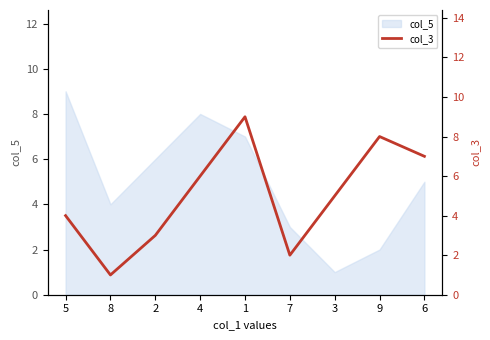

List the labels in order of col_5 value, smallest first.

3, 9, 7, 8, 6, 2, 1, 4, 5